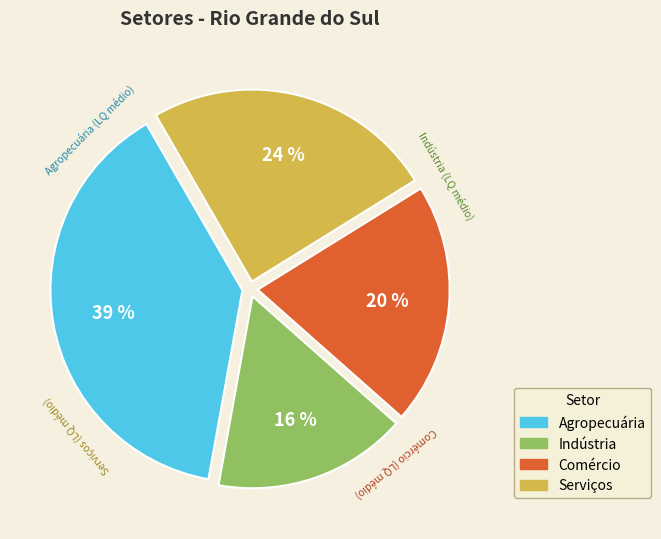

To the nearest percent, what is the difference between the largest and smallest slice percentages?

23%